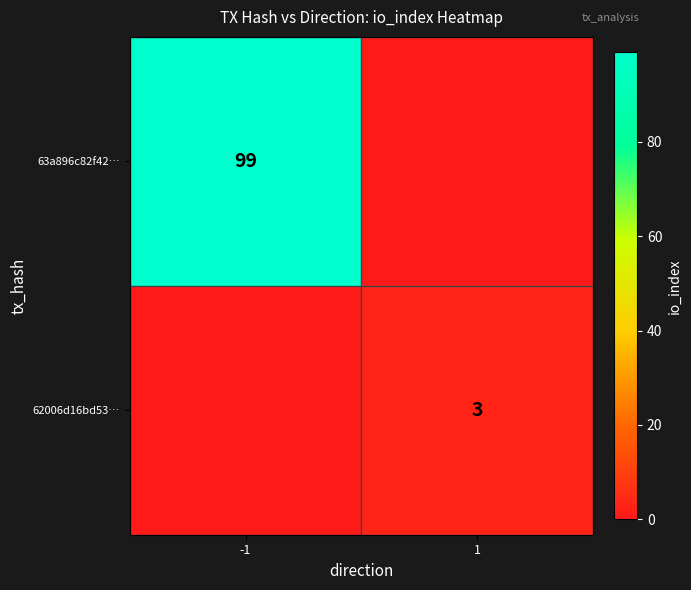

Is it true that 63a896c82f42… equals 163 at -1?

False